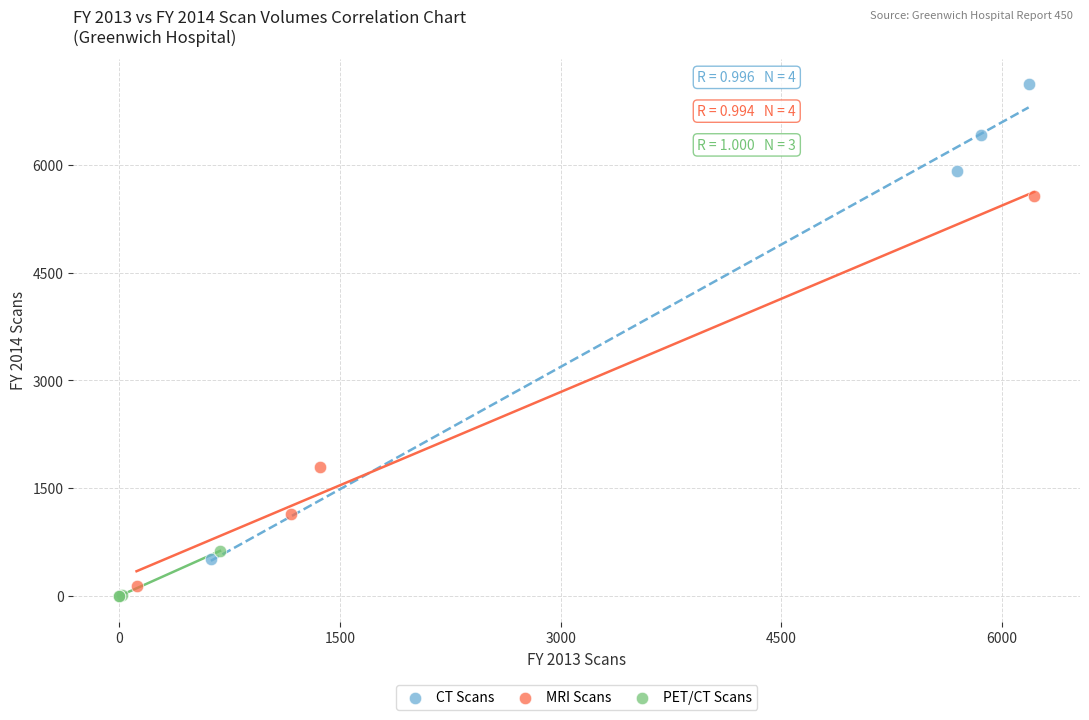

Which series reaches the minimum Y coordinate?

PET/CT Scans